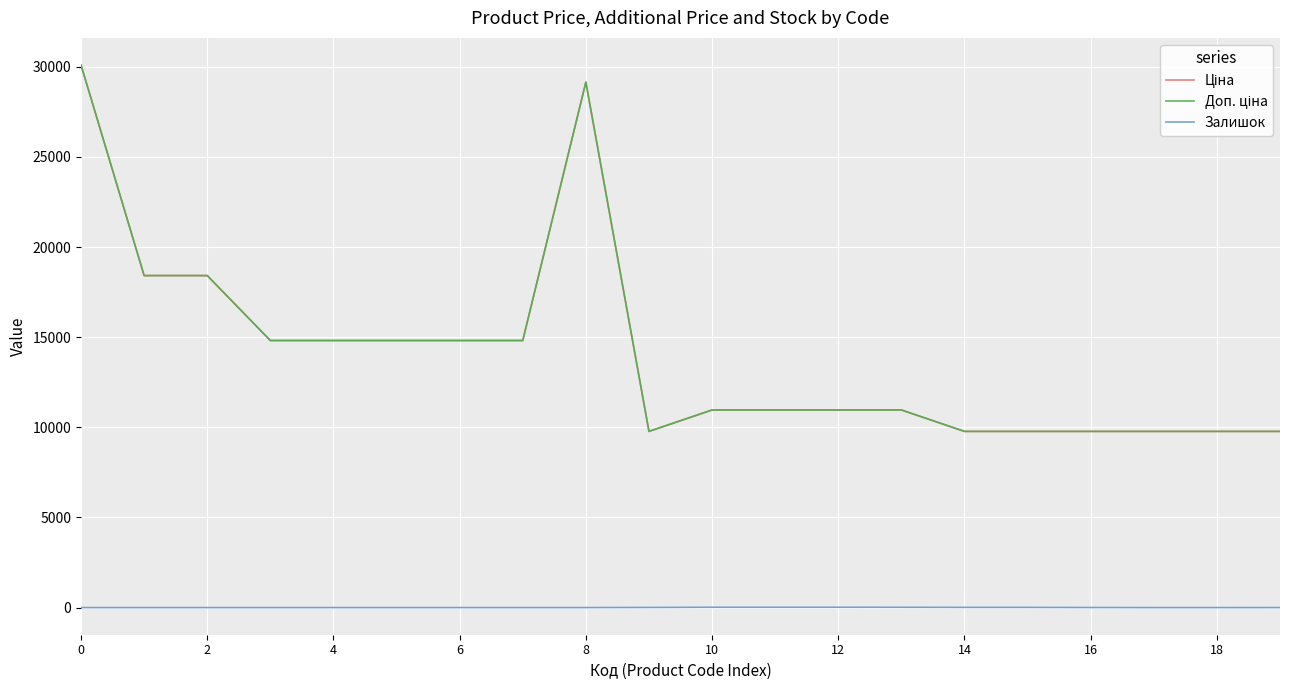

Does the chart have visible grid lines?

Yes